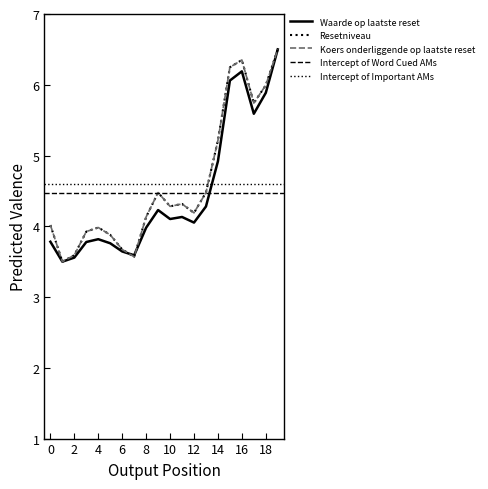

What is the difference between the maximum and minimum values in the Koers onderliggende op laatste reset series?

3.0